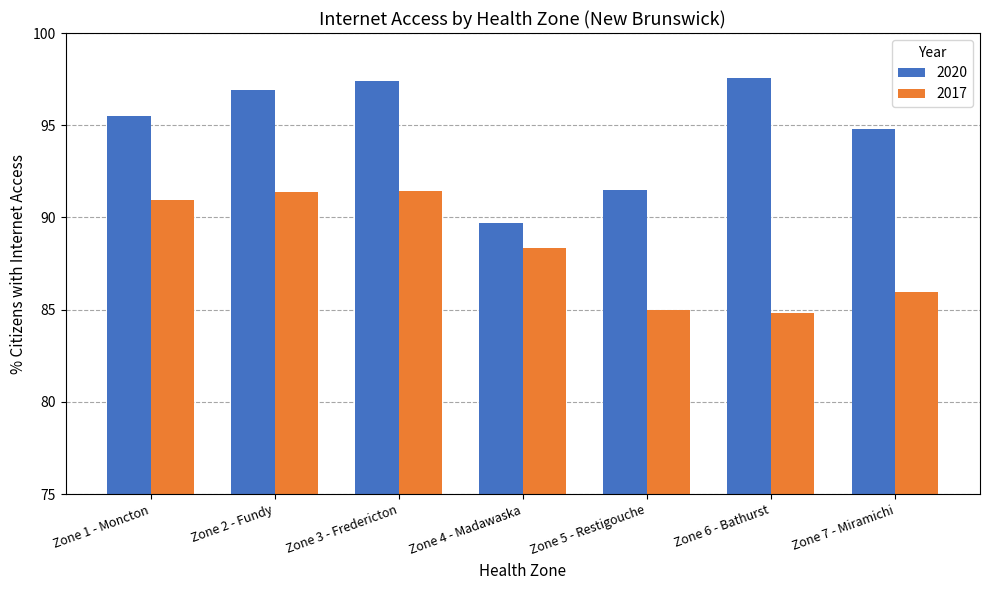

What is the sum of all 2017 values?

617.9